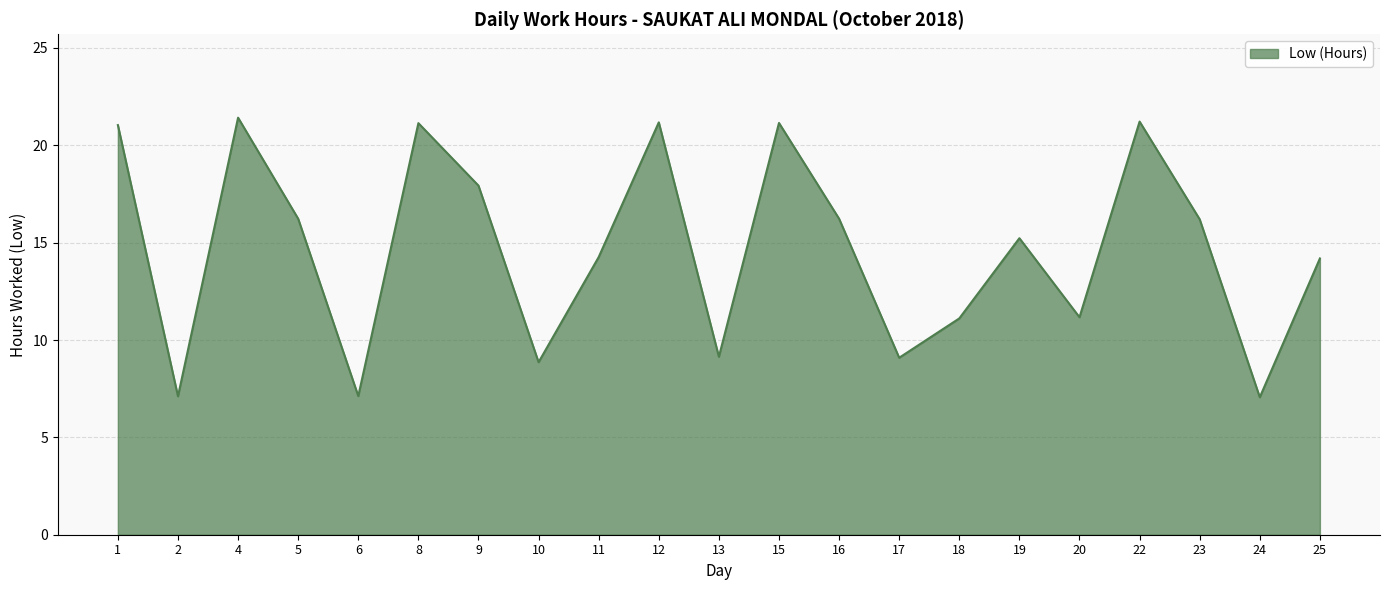

What value does the data have at 19?

15.2